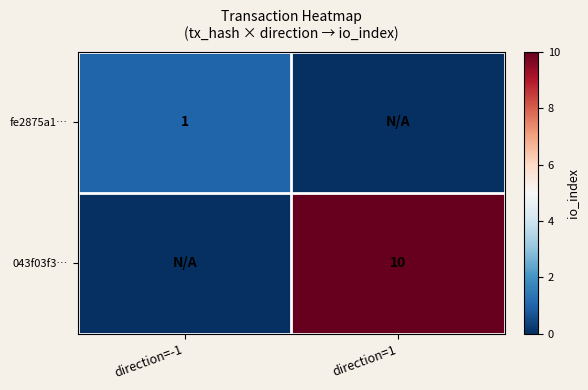

True or false: fe2875a1… has a value of 1 at direction=-1.

True